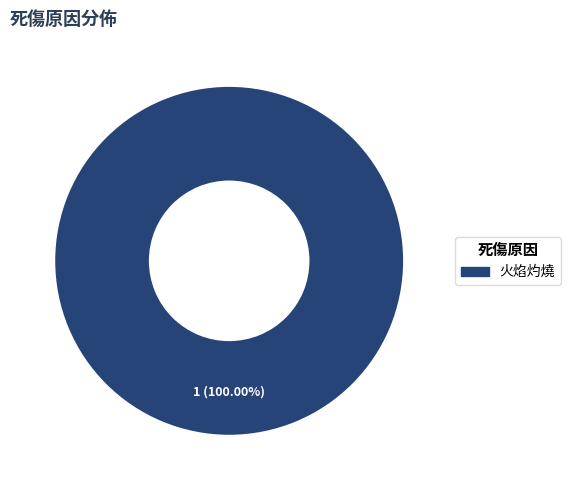

Is there any slice that represents more than half of the pie?

Yes